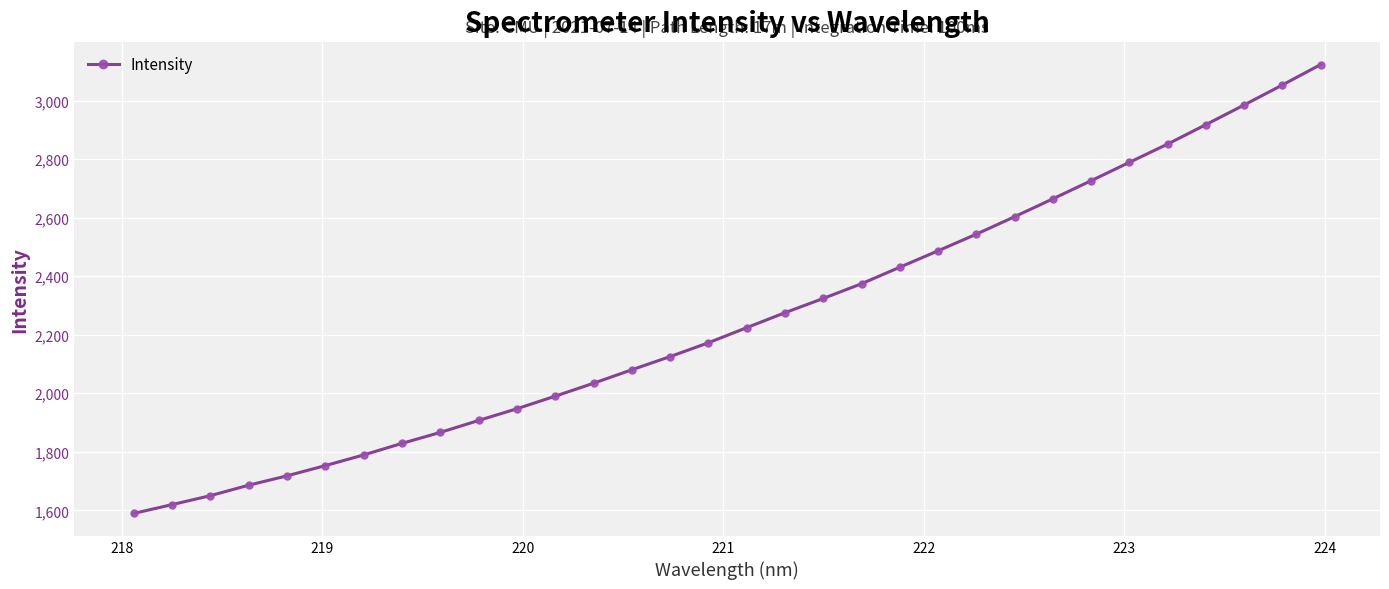

What is the greatest value displayed?

3123.1